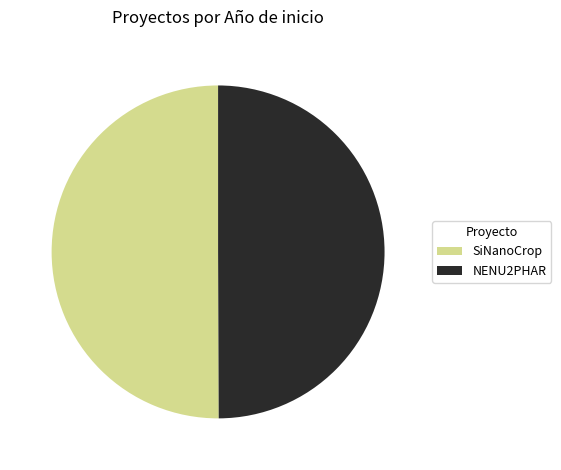

Is the sum of NENU2PHAR and SiNanoCrop greater than half?

Yes